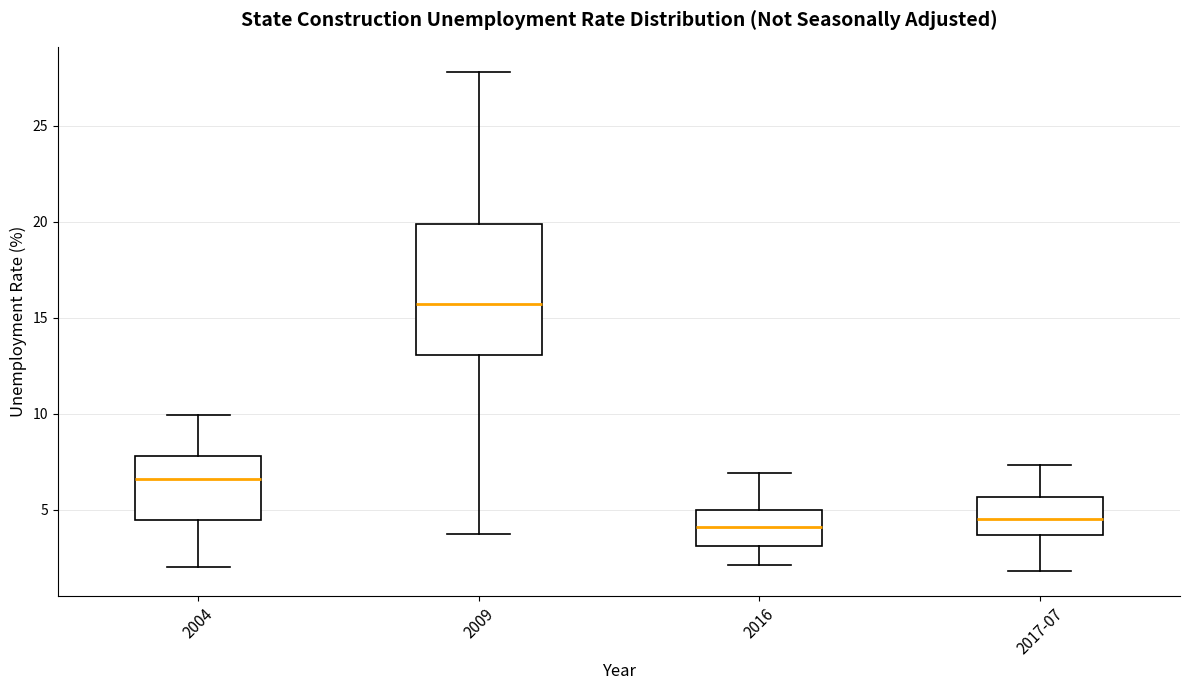

Reading left to right, transcribe this box plot: for each box, give where its median line is, the range the box spans, and where its two whiskers end, as read against the y-axis. The values are not printed on the chart, so give them approximately, as read against the axis.

2004: median 6.5, box 4.5 to 8.0, whiskers 2.0 to 10.0
2009: median 15.5, box 13.0 to 20.0, whiskers 3.5 to 28.0
2016: median 4.0, box 3.0 to 5.0, whiskers 2.0 to 7.0
2017-07: median 4.5, box 3.5 to 5.5, whiskers 2.0 to 7.5